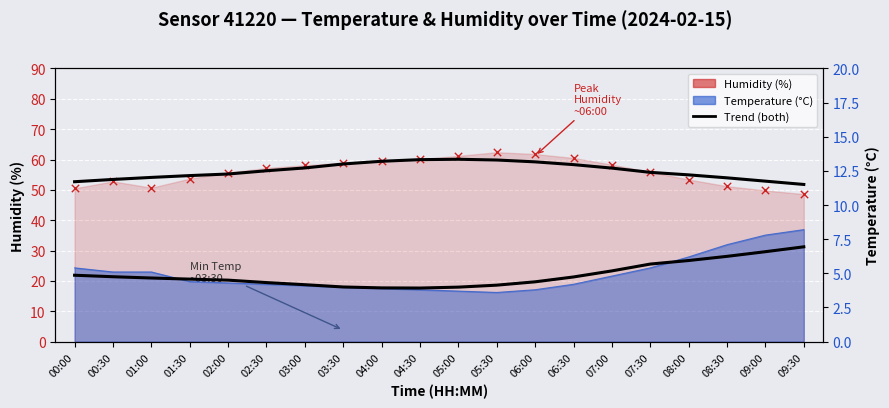

Which series has the widest spread of Y values?

humidity (raw)